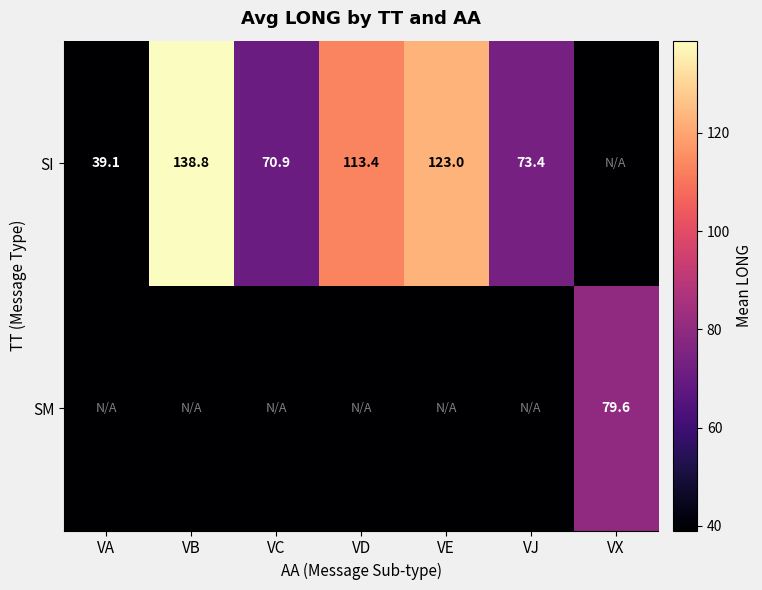

Is it true that SI equals 244.7 at VB?

False